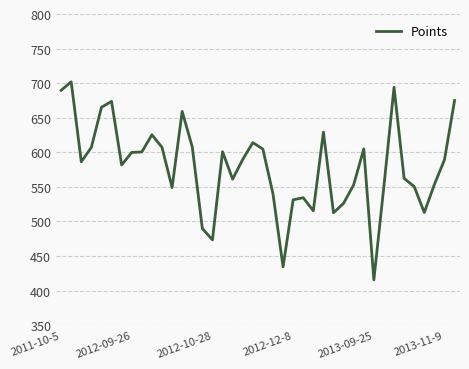

Count the number of categories in the chart.

40